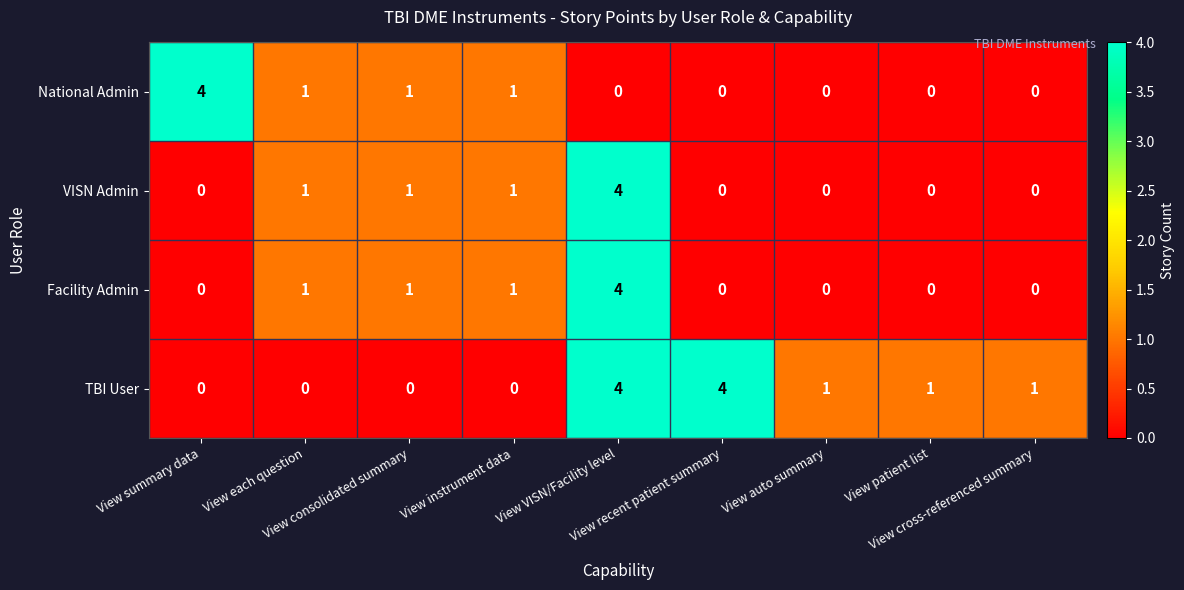

At how many categories does at least one series exceed 3?

3